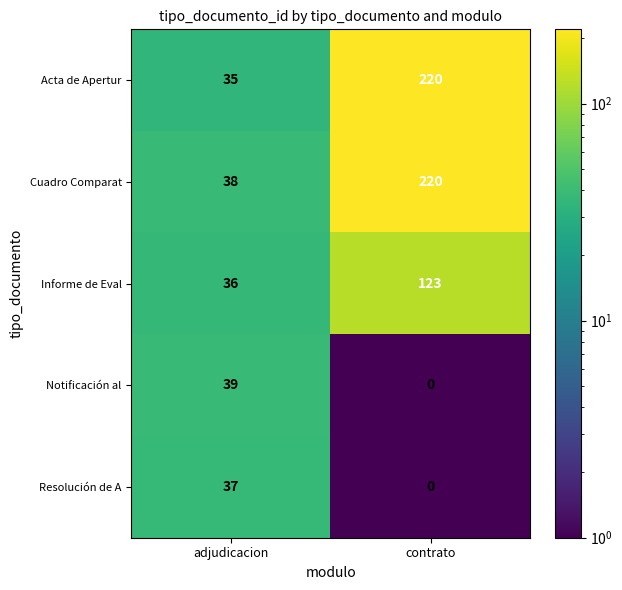

Reading right to left, transcribe all the data shown in this chart.

Acta de Apertur: 220	35
Cuadro Comparat: 220	38
Informe de Eval: 123	36
Notificación al: 0	39
Resolución de A: 0	37